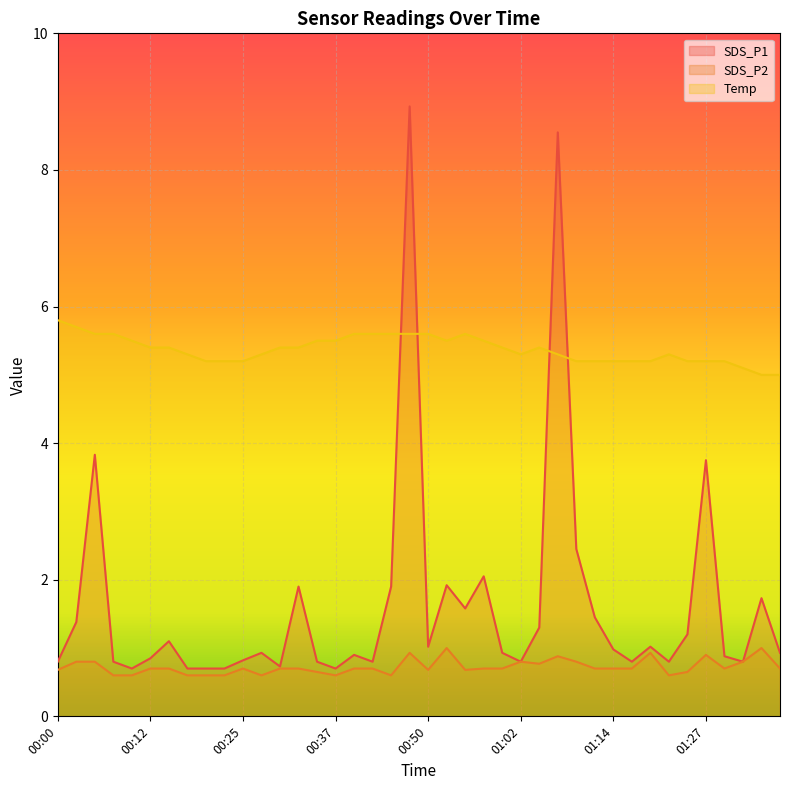

What is the value of the SDS_P1 point at the 37th from the left?

0.9